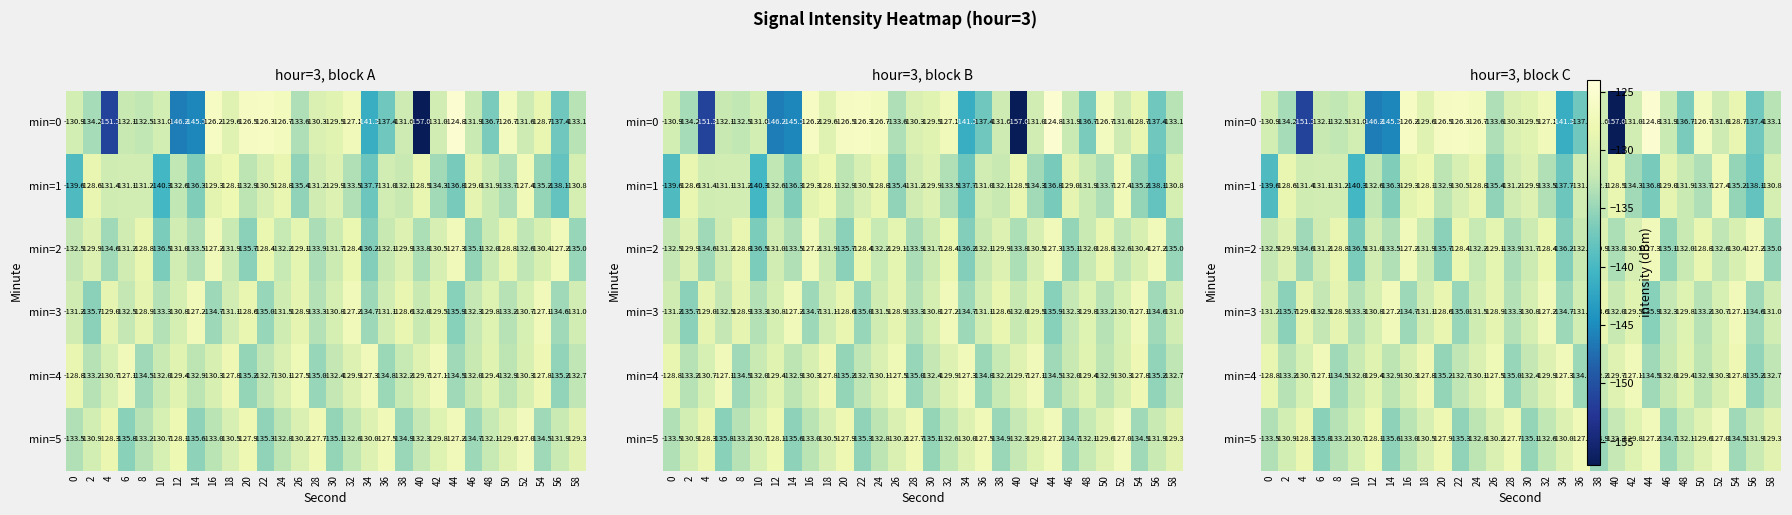

Is the value of min=2 at 34 greater than the value of min=5 at 14?

No